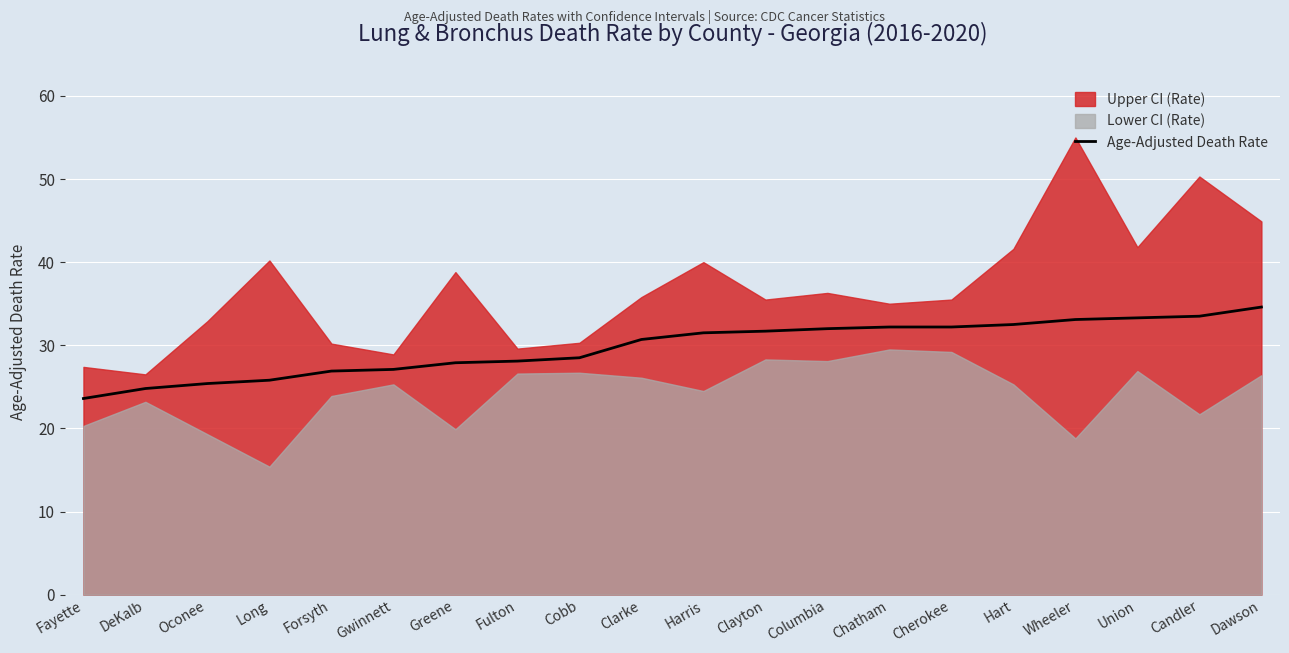

How many lines are shown in the chart?

1